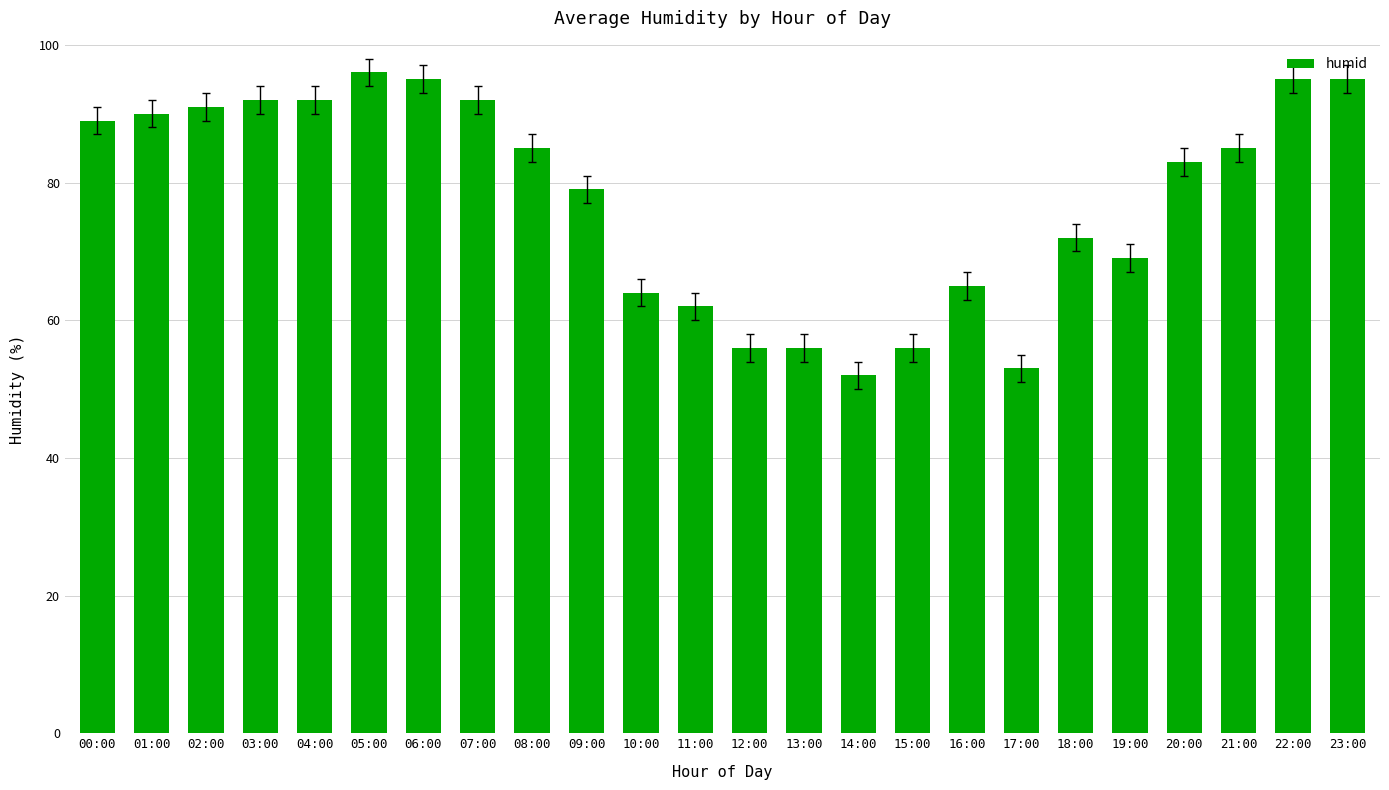

True or false: the data shows 36 at 13:00.

False